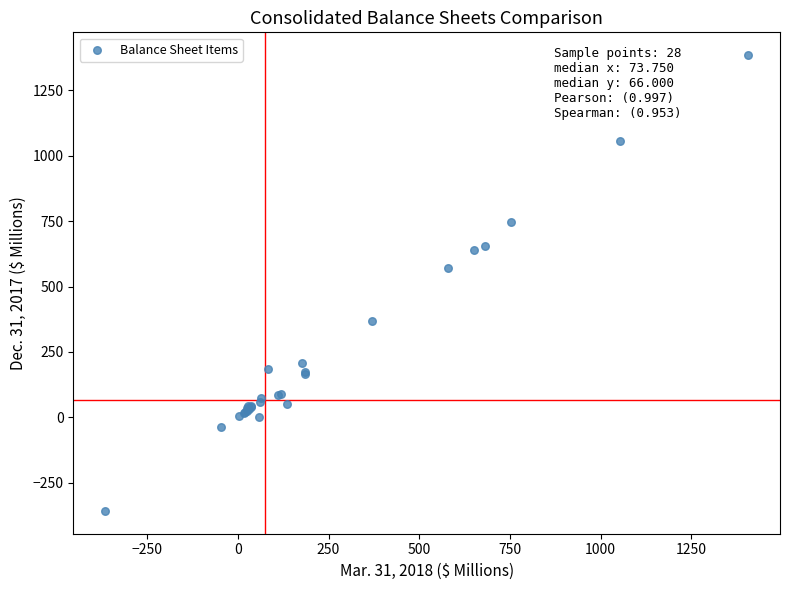

What Y value in the scatter plot is closest to 513?

571.4